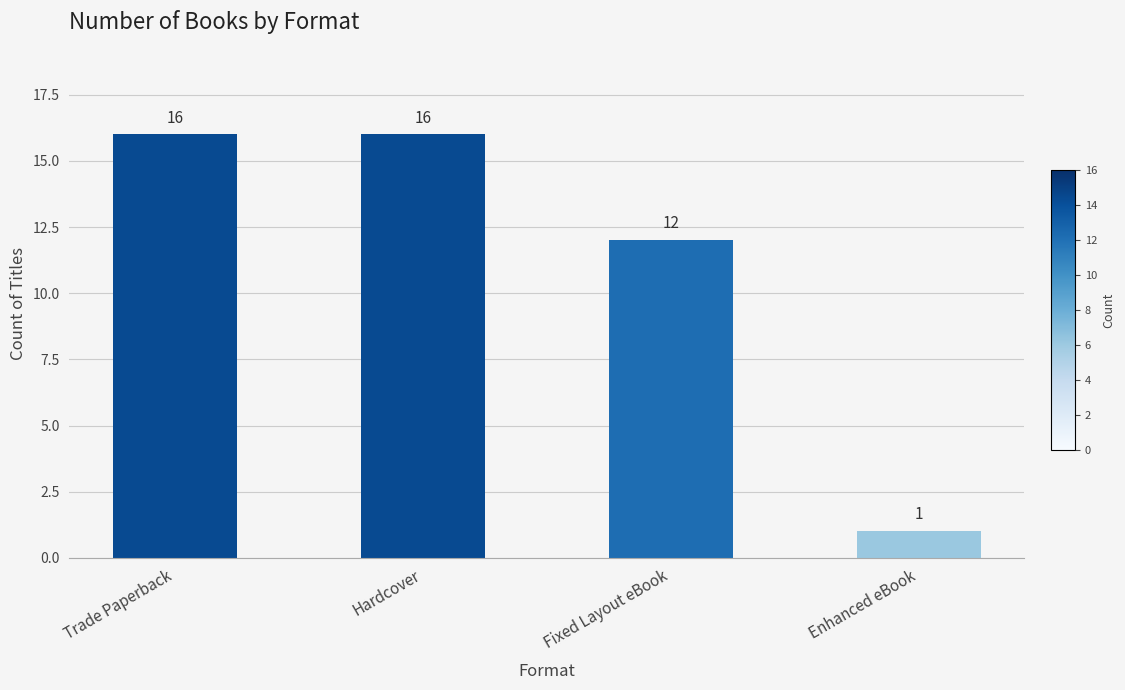

At which category does the chart reach its minimum across all series?

Enhanced eBook